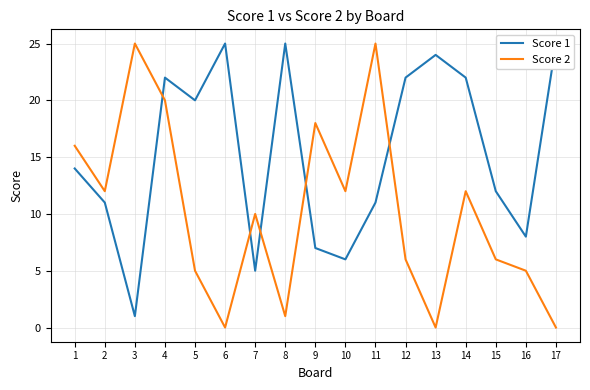

True or false: Score 2 has a value of 12 at 10.

True